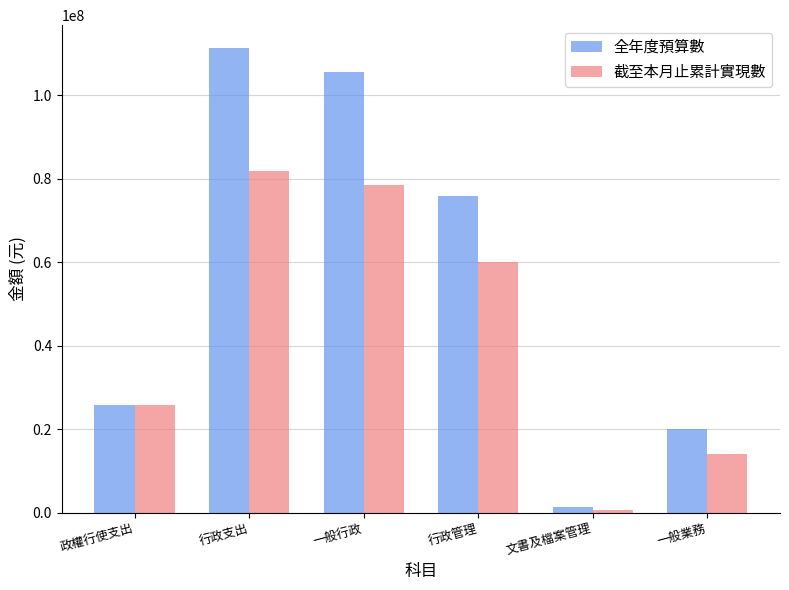

What is the label of the 6th bar from the left?

一般業務